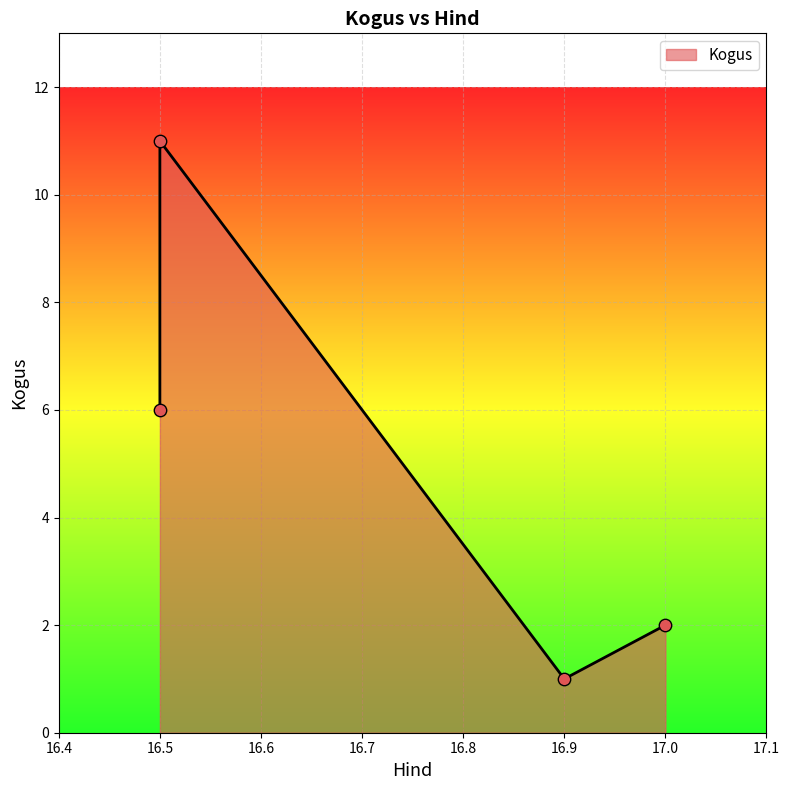

What is the change in value from 16.5 to 16.9?

-10